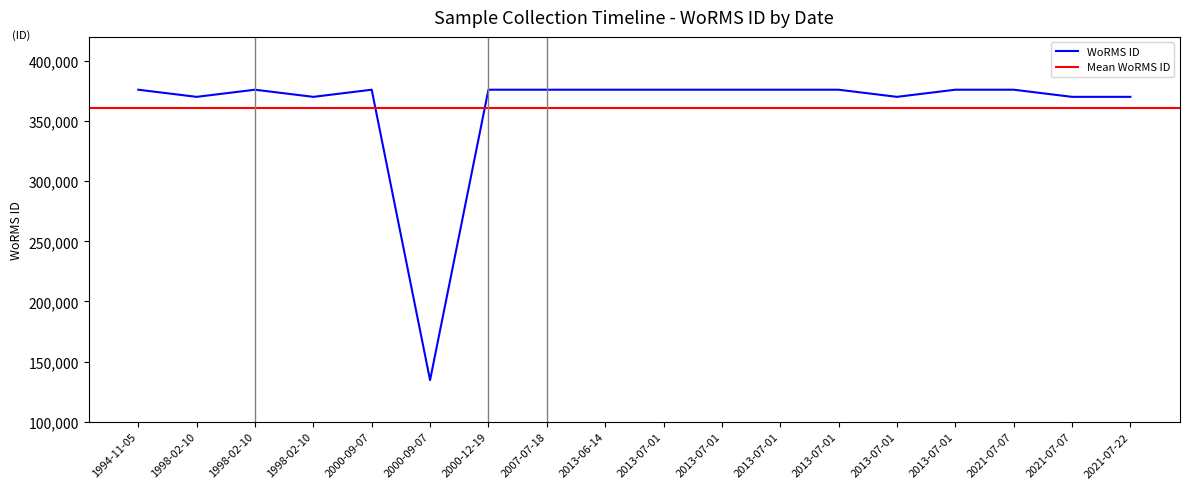

Is it true that the value at 2013-07-01 is 376073?

True